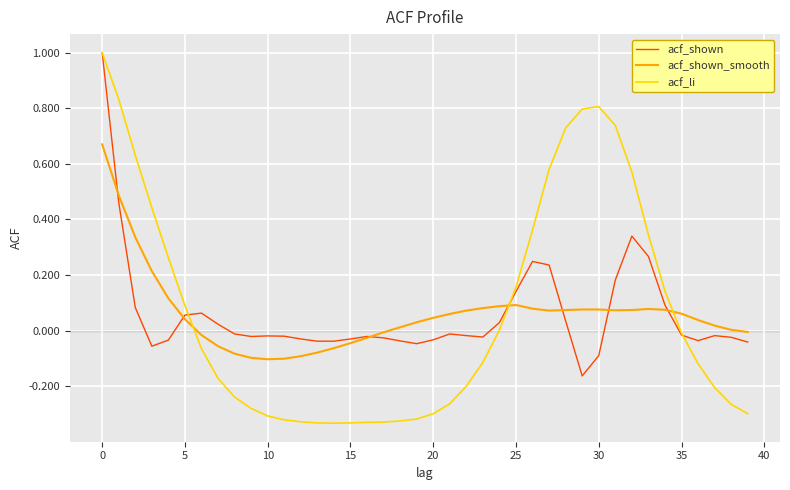

What is the greatest value displayed?

1.0